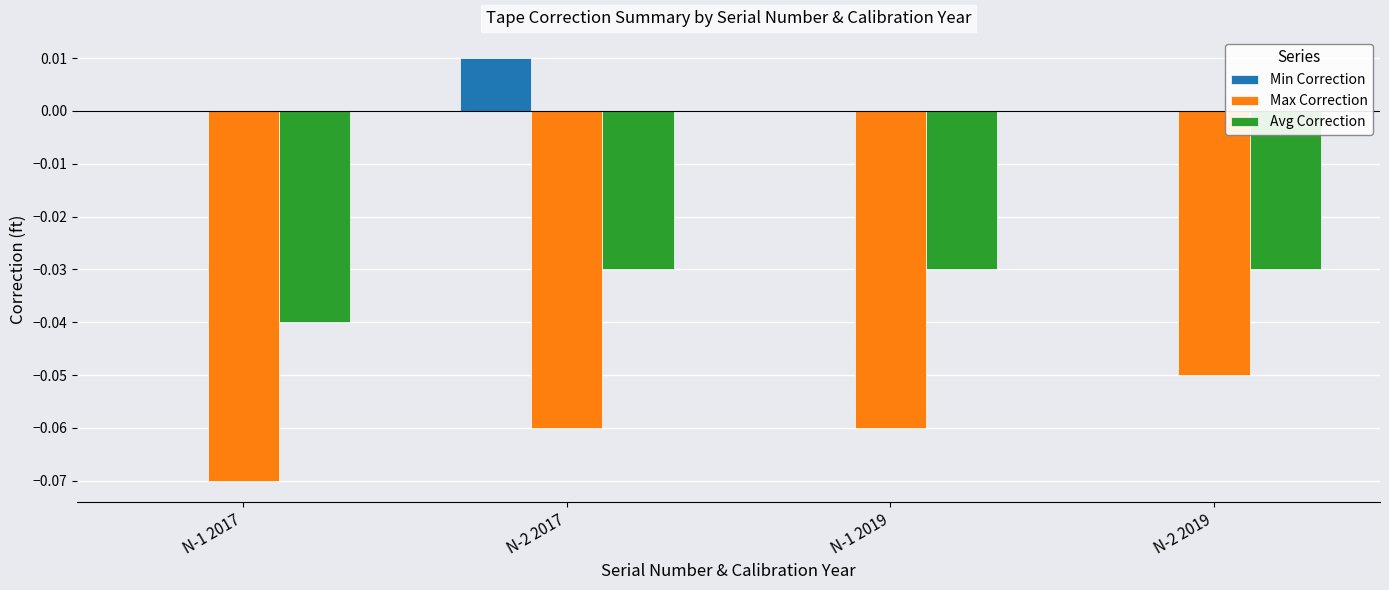

Between N-2 2017 and N-1 2019, which series saw the biggest shift?

Min Correction